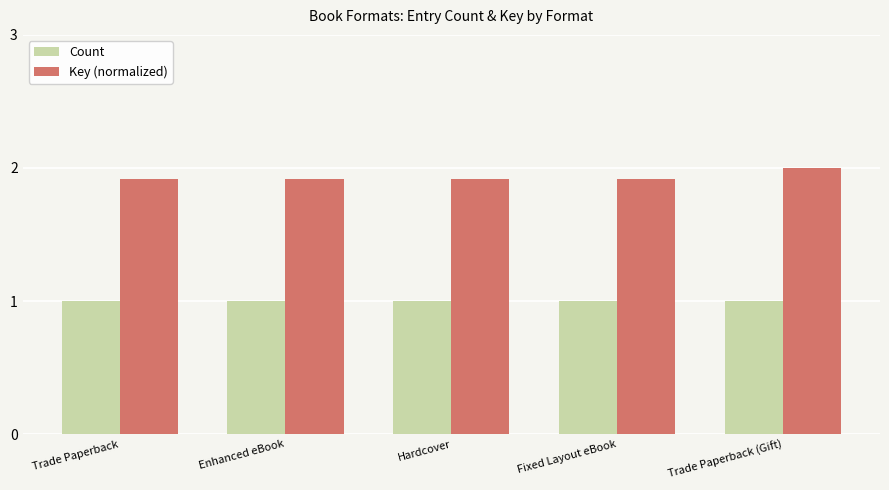

What is the approximate value of Key (normalized) at Fixed Layout eBook?

1.9